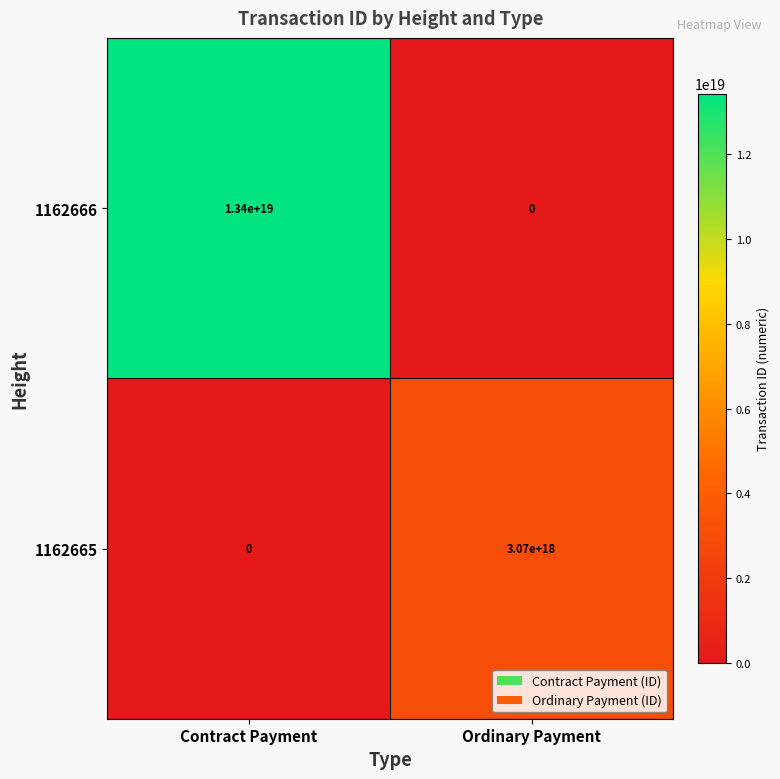

At how many categories does at least one series exceed 215449813409194496?

2